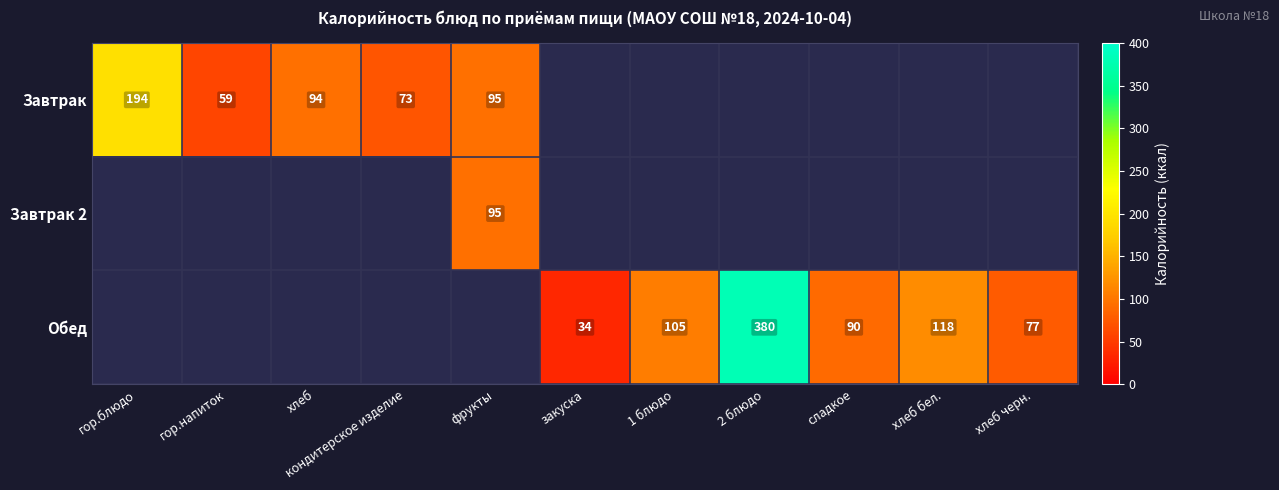

The value of Обед at хлеб бел. is 211.7. True or false?

False